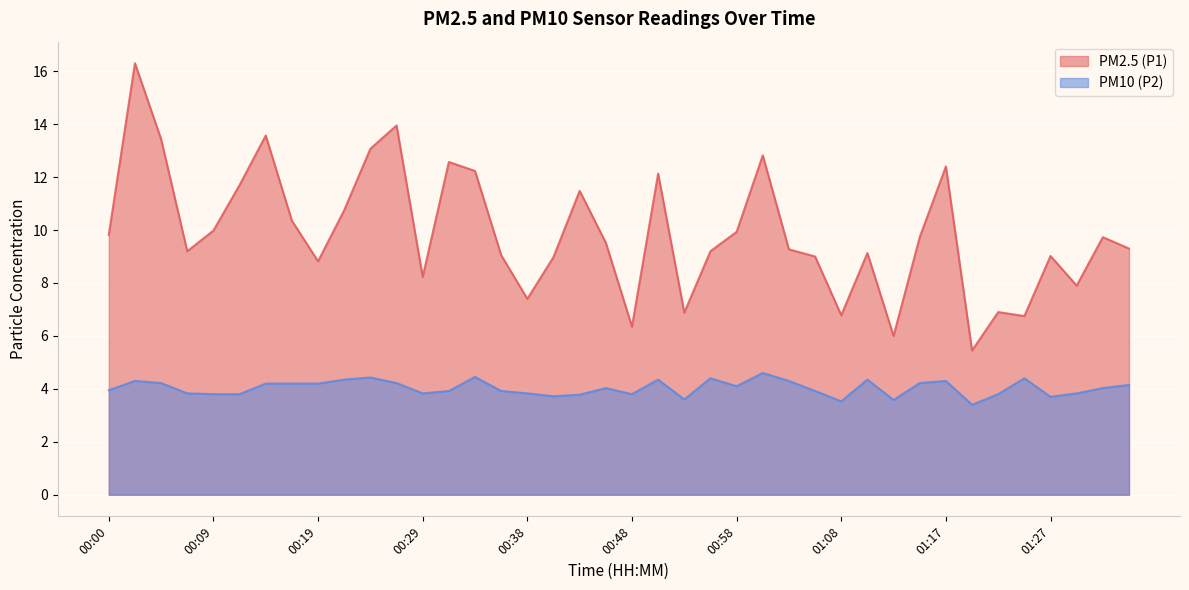

What is the highest value of the PM10 (P2) series?

4.6